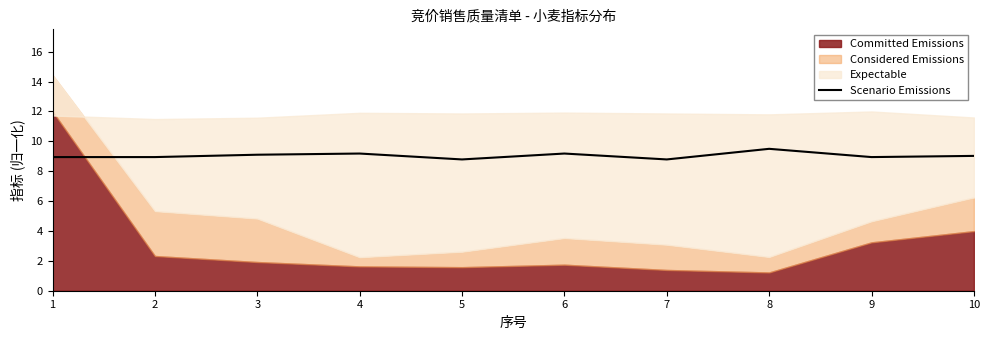

What is the change in value from 2 to 6?

+0.2